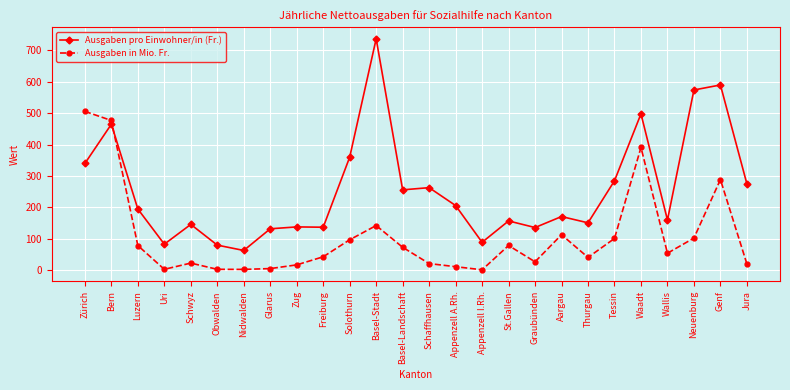

How many values in the Ausgaben in Mio. Fr. series are below 54?

13